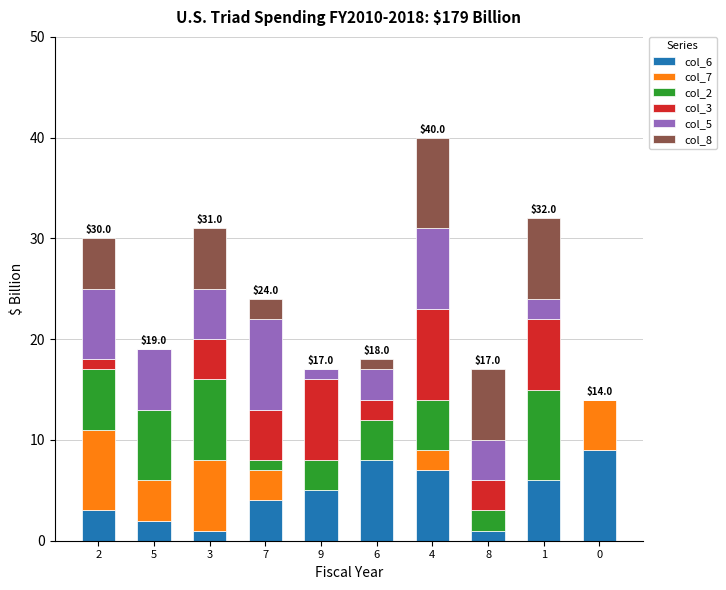

Count the number of categories in the chart.

10